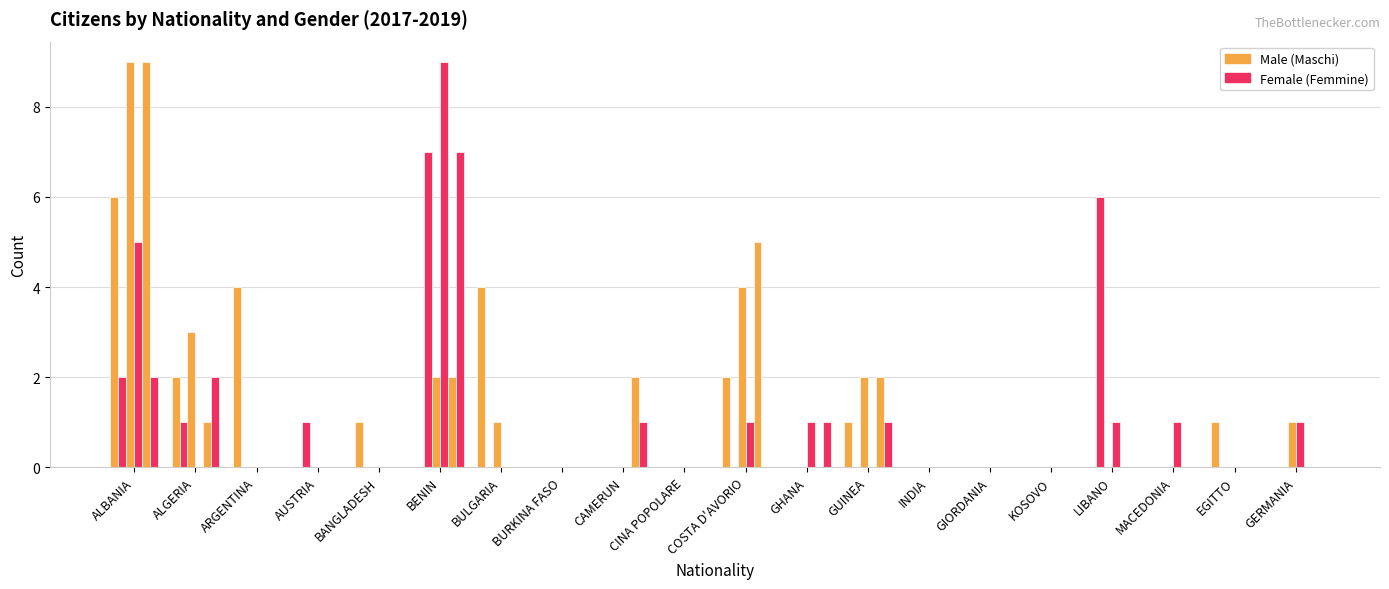

What is the label of the 8th bar from the right?

GUINEA